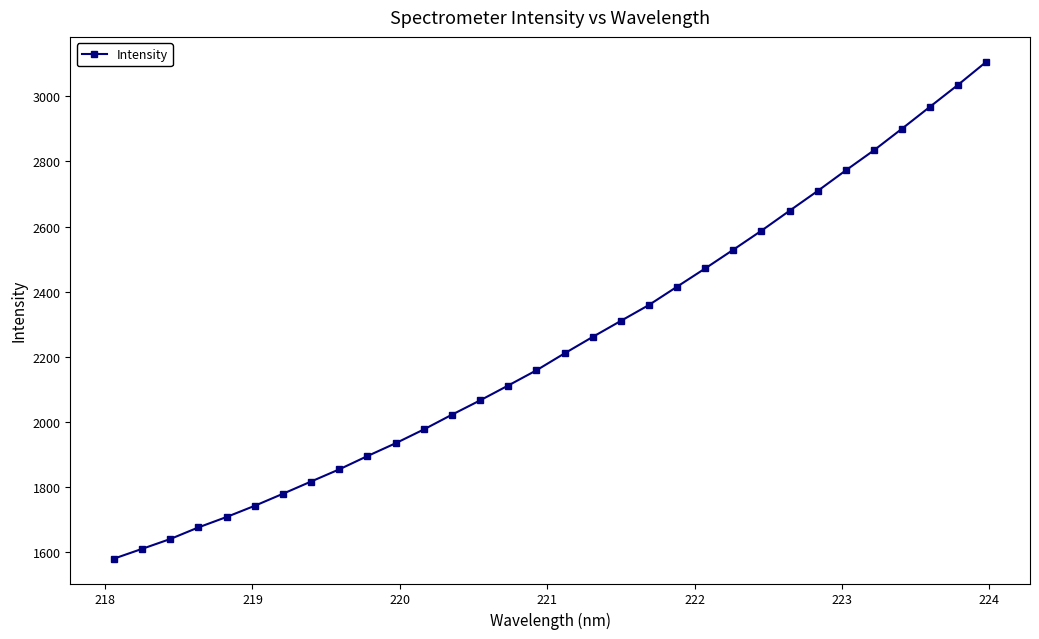

What is the maximum value shown in the chart?

3106.4